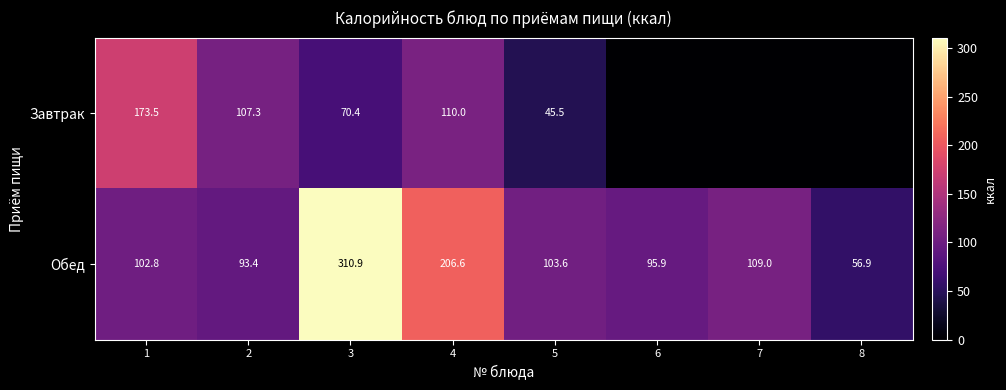

What is the difference between the maximum and second lowest values in the Обед series?

217.5